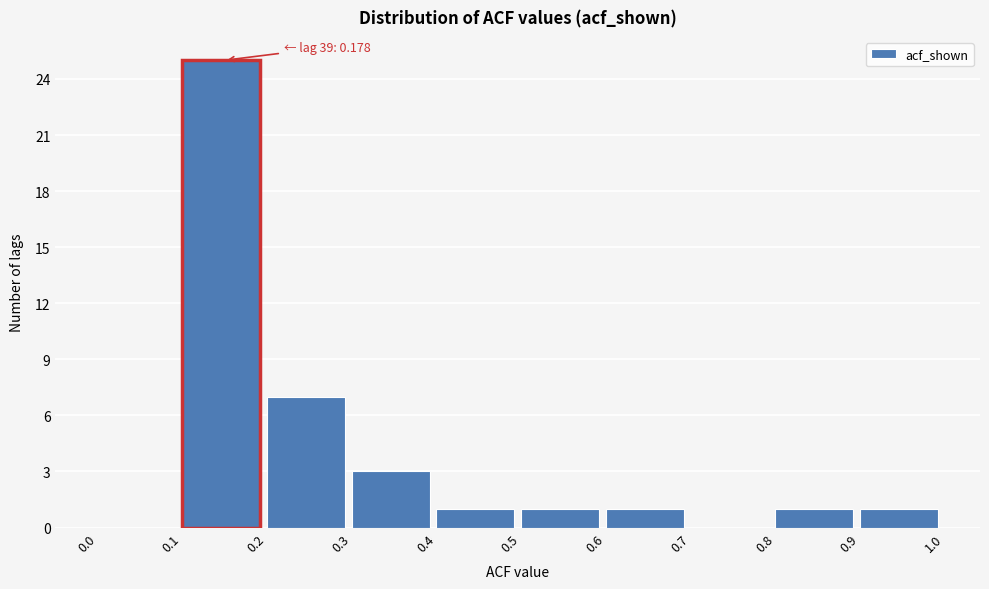

Over which range of the x-axis is the bar tallest?

0.1 to 0.2